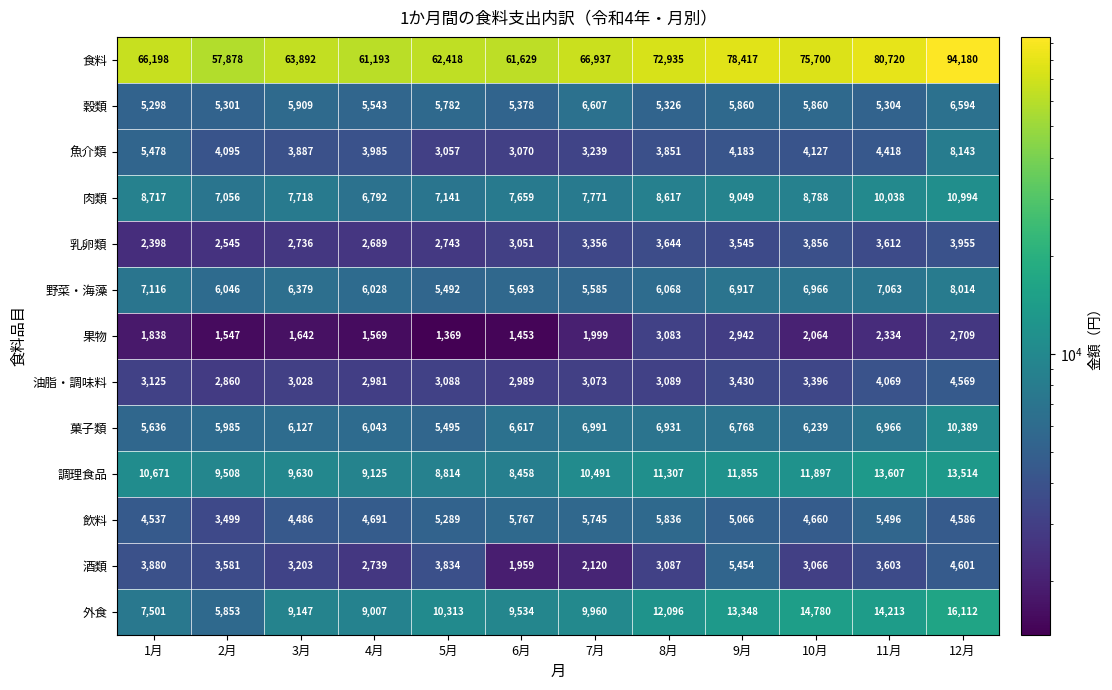

Between 5月 and 11月, which series saw the biggest shift?

食料